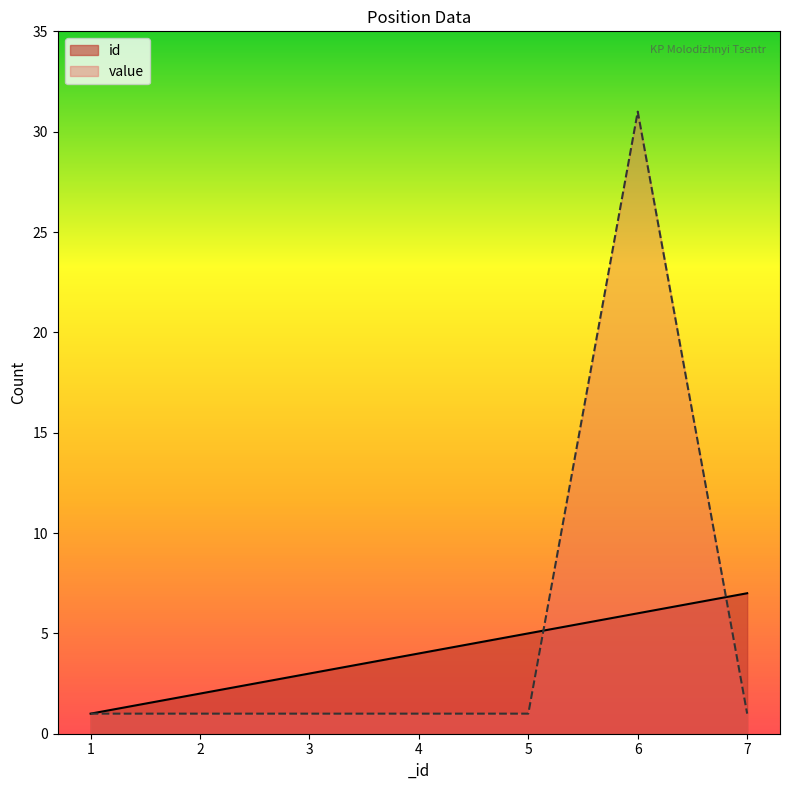

Is it true that id equals 1 at 1?

True